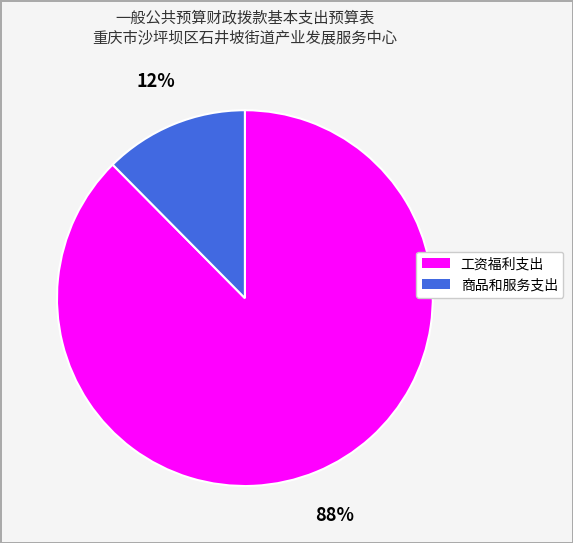

Combined, do 工资福利支出 and 商品和服务支出 account for over 50%?

Yes